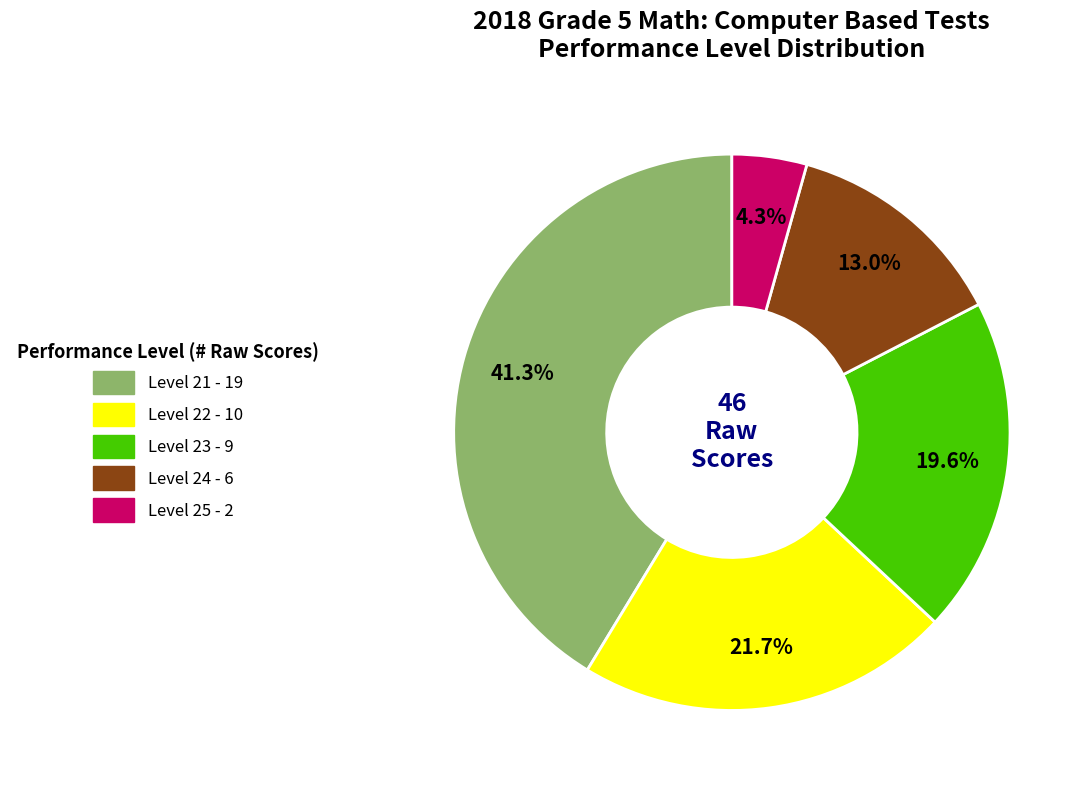

Is there a majority slice in this chart?

No